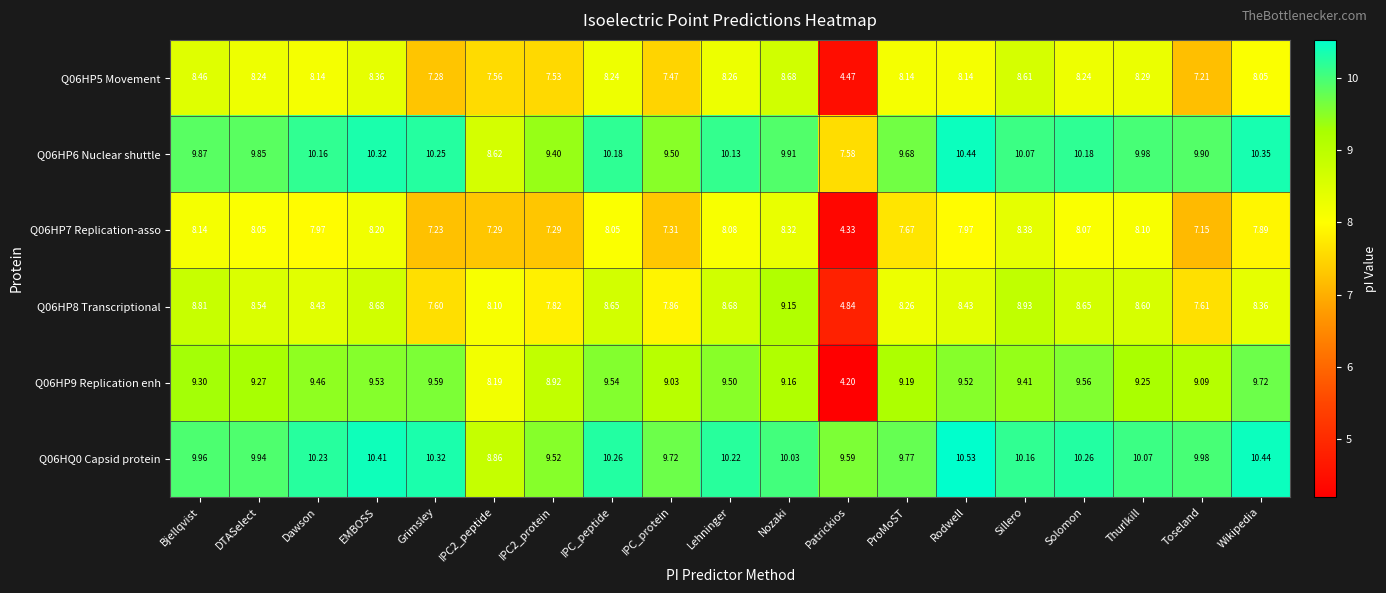

How many series are shown in this chart?

6